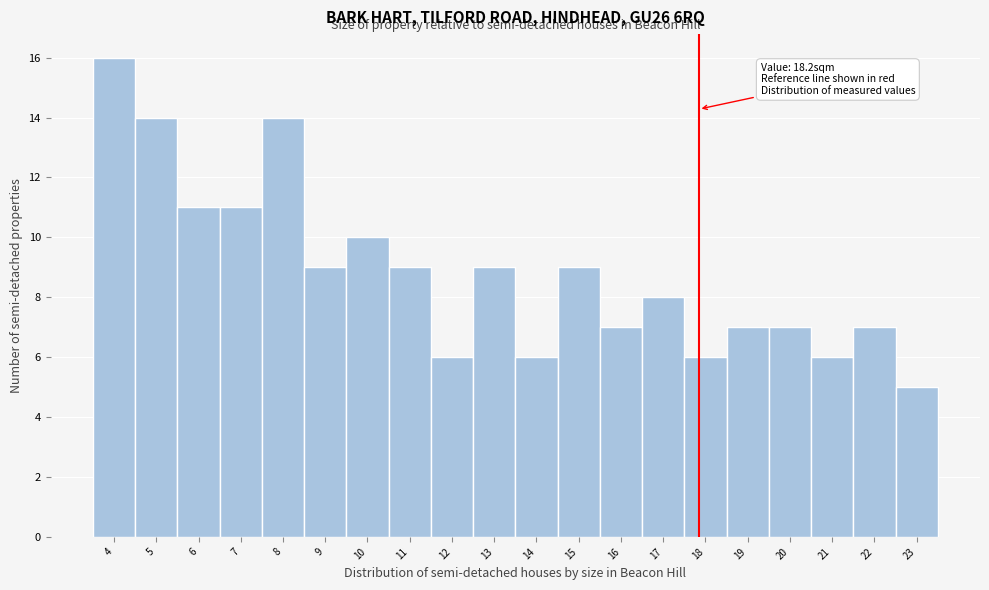

Reading left to right, extract all data points from this chart.

4=16	5=14	6=11	7=11	8=14	9=9	10=10	11=9	12=6	13=9	14=6	15=9	16=7	17=8	18=6	19=7	20=7	21=6	22=7	23=5